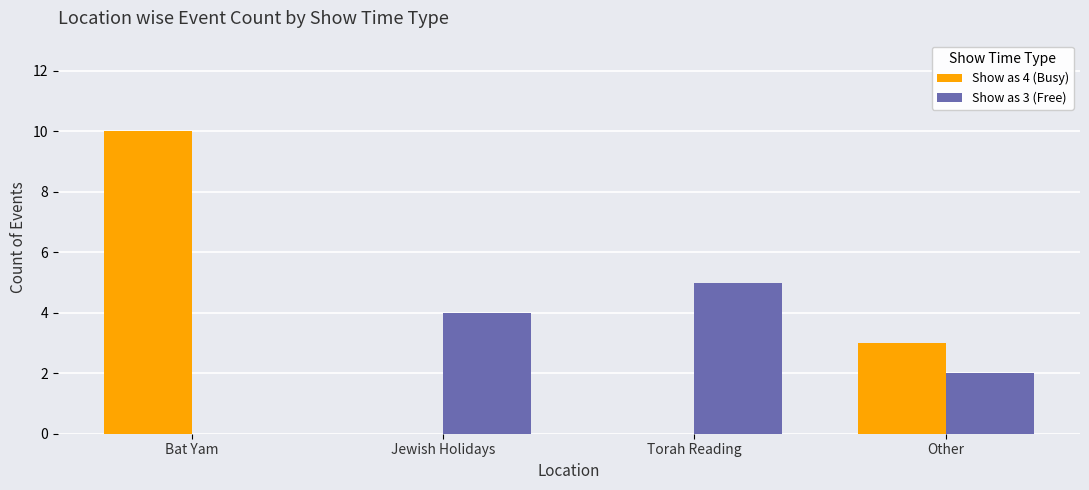

What is the total value across all series at Other?

5